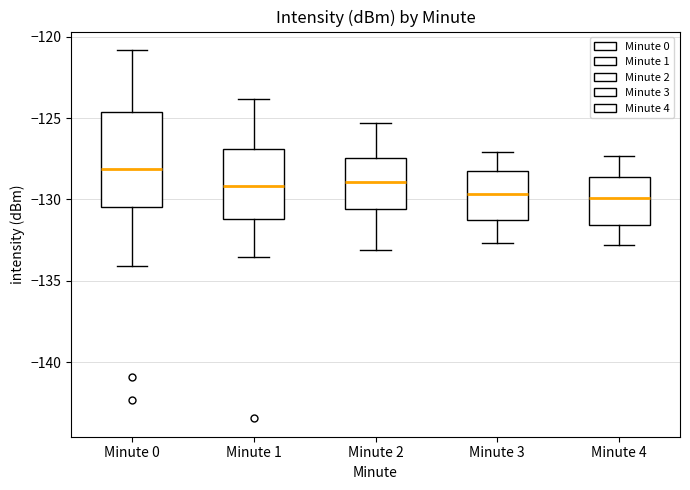

Where is the upper edge of the box for Minute 3 on the y-axis? The values are not printed on the chart, so give them approximately, as read against the axis.

-128.0